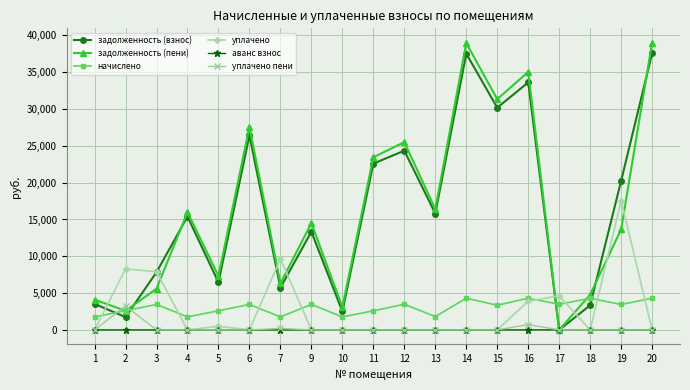

List the series in order of their peak value, highest first.

задолженность (пени), задолженность (взнос), уплачено, начислено, уплачено пени, аванс взнос